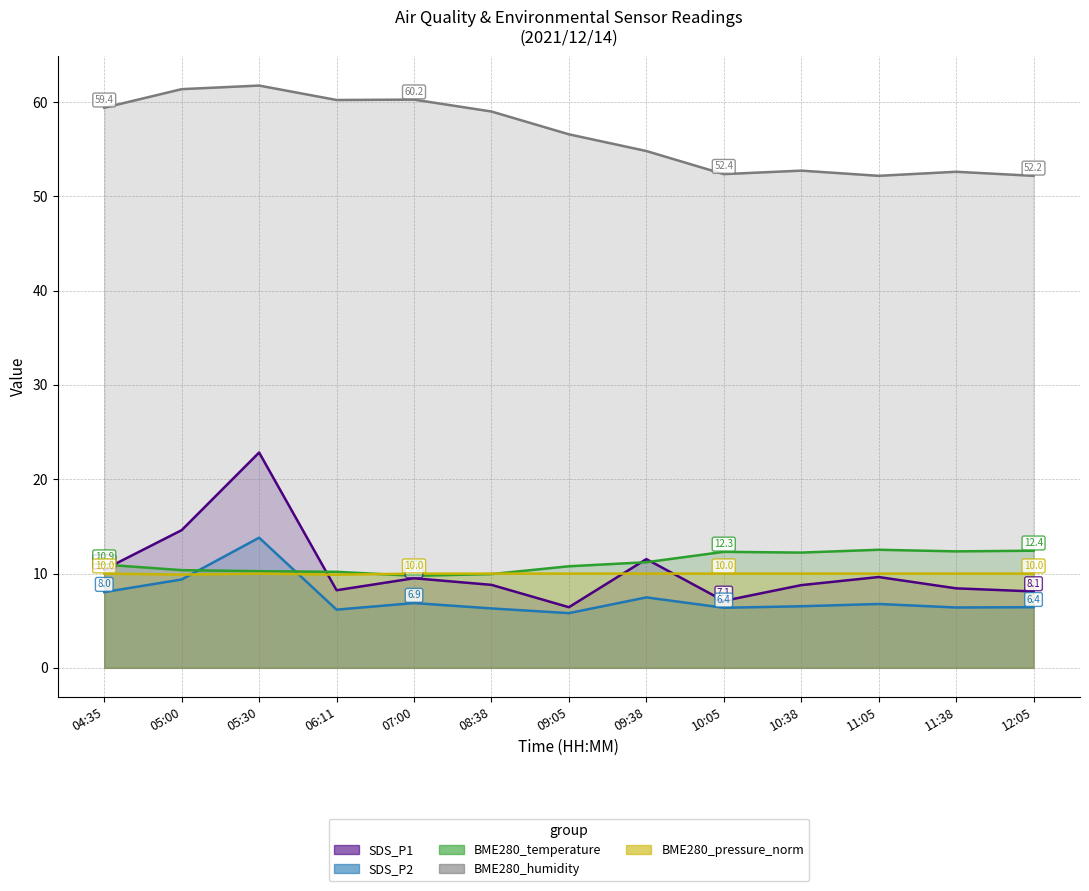

True or false: SDS_P2 and BME280_pressure_norm cross at least once.

True